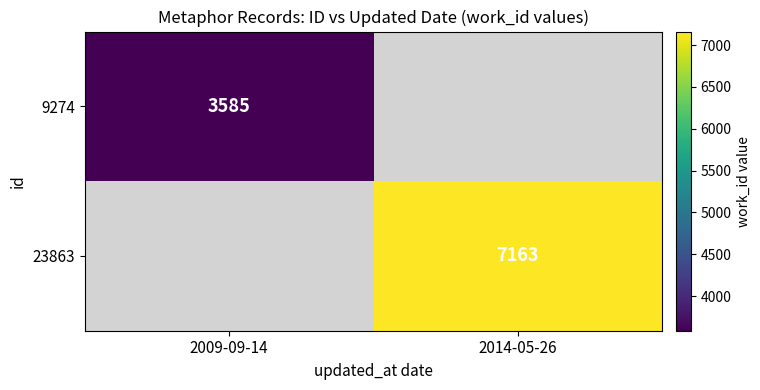

Is the value of 23863 at 2014-05-26 greater than the value of 9274 at 2009-09-14?

Yes